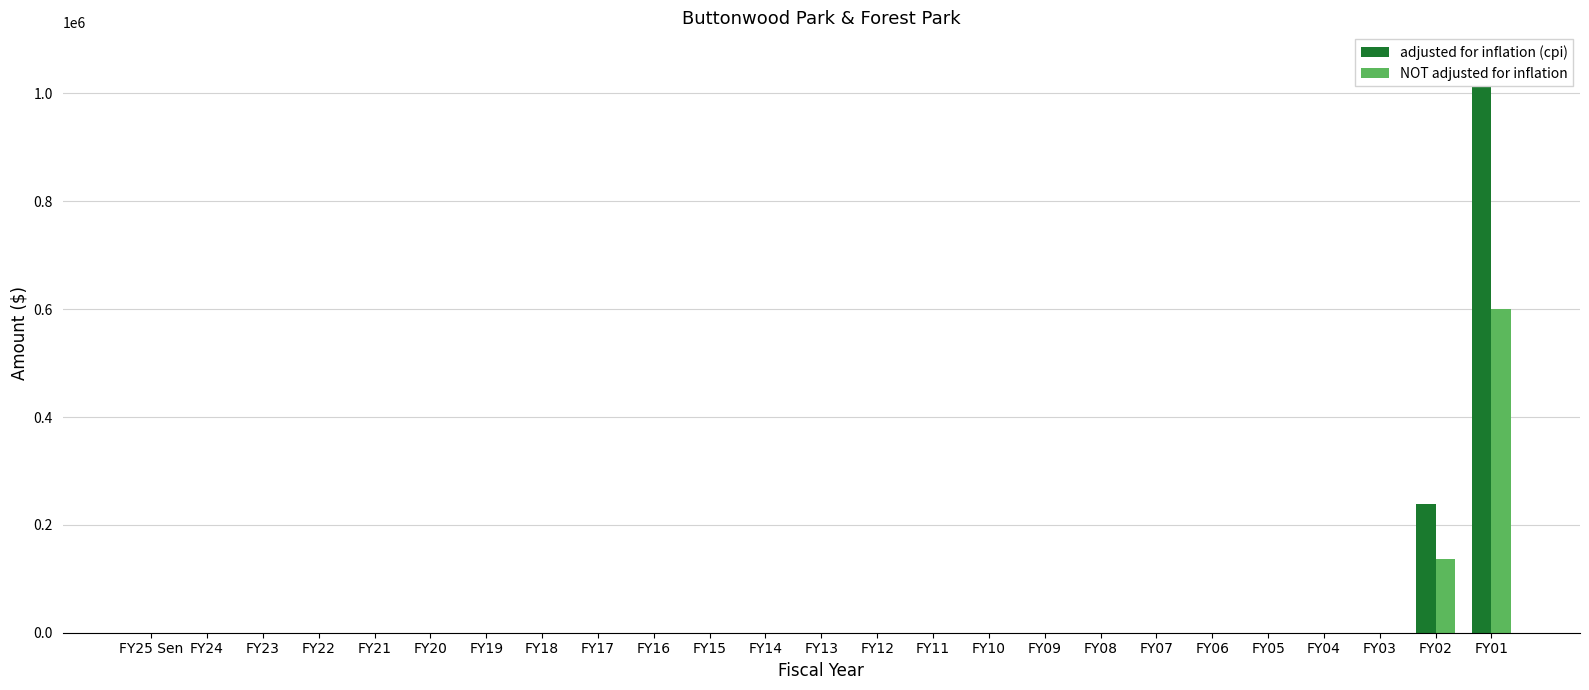

At which category does the chart reach its peak across all series?

FY01